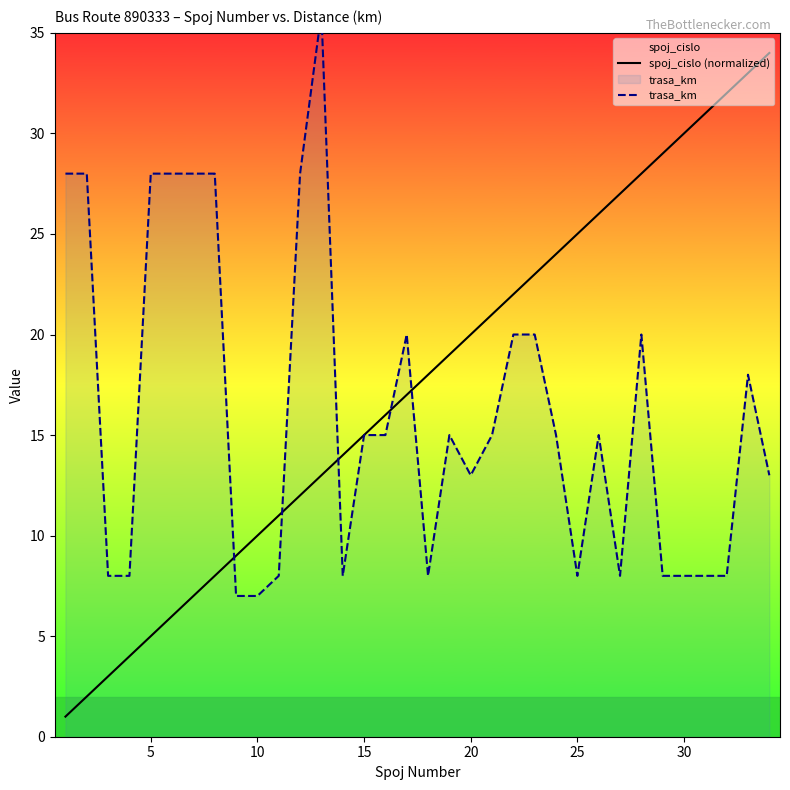

How many data points in spoj_cislo (normalized) are less than 18?

17